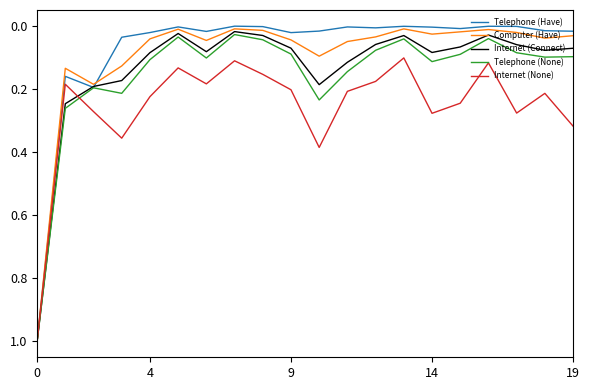

Which series has the widest spread of values?

Telephone (Have)